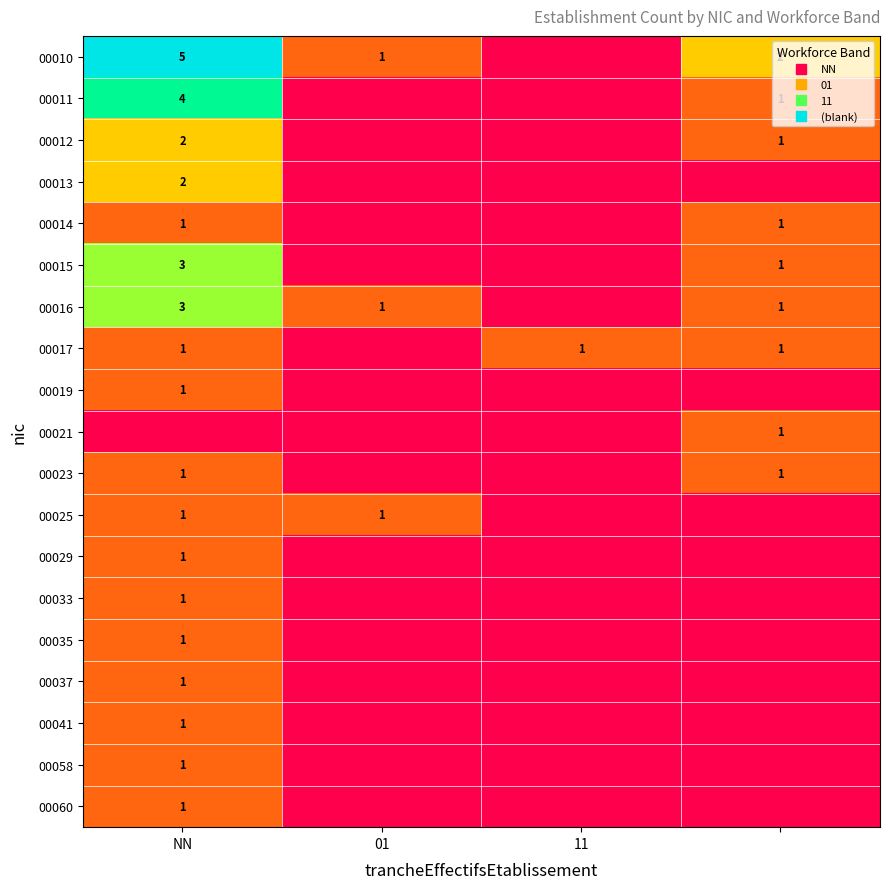

True or false: 00023 has a value of 1 at NN.

True